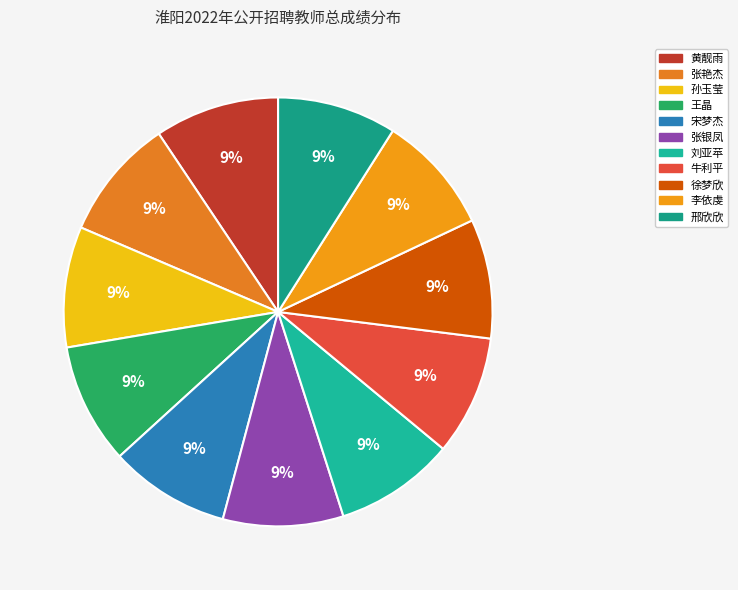

Count the number of slices in the pie.

11